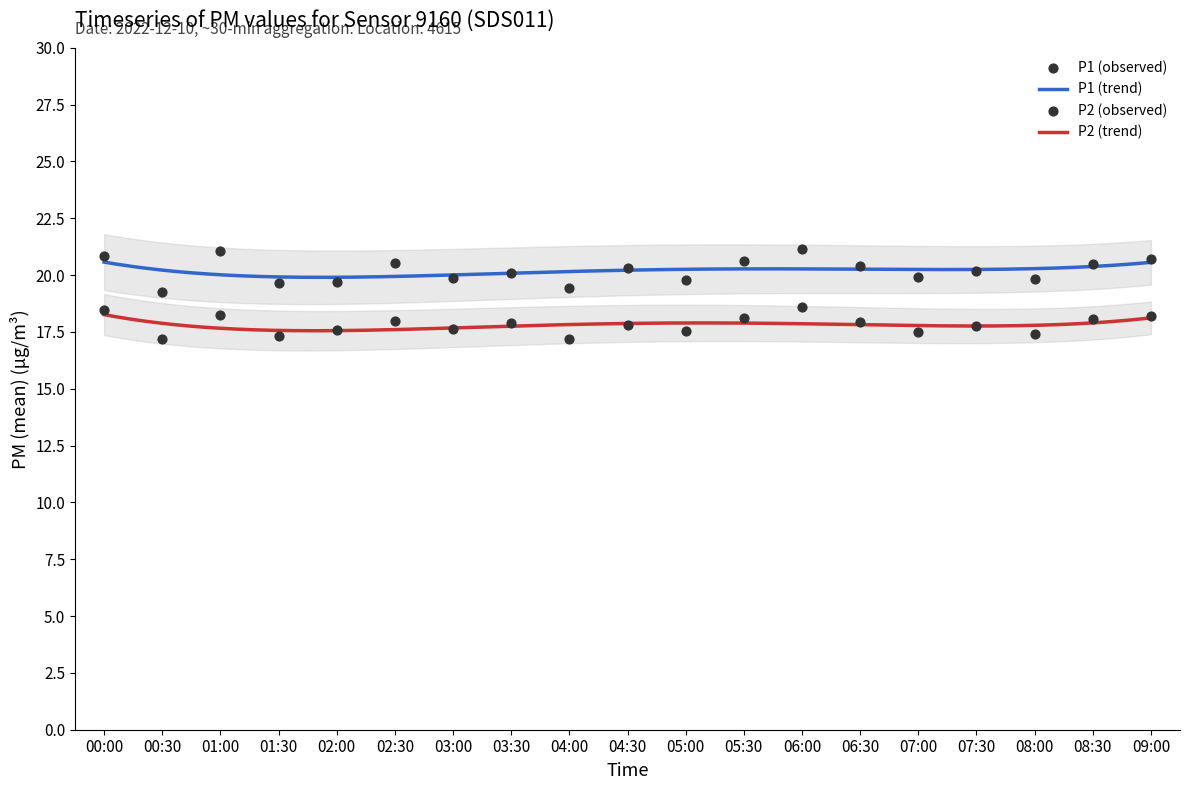

Which series has the largest total across all categories?

P1